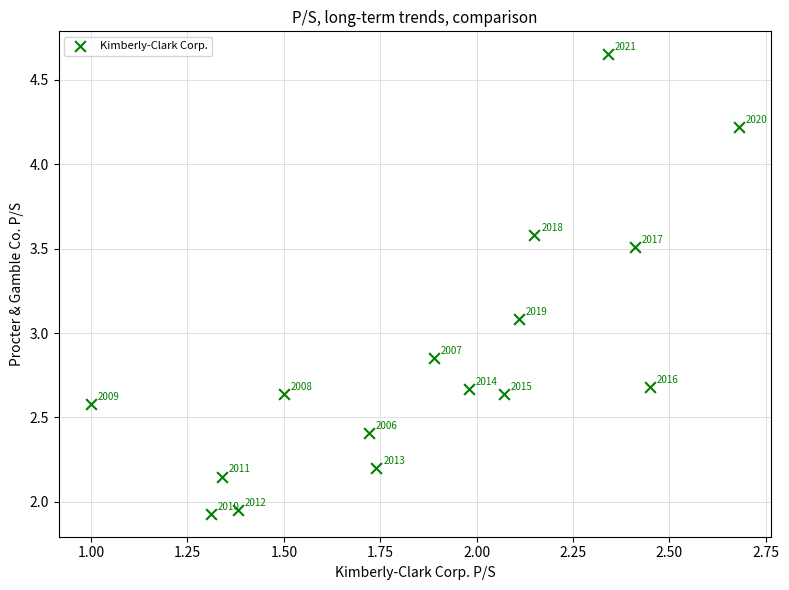

What is the range of X values (max minus min)?

1.7